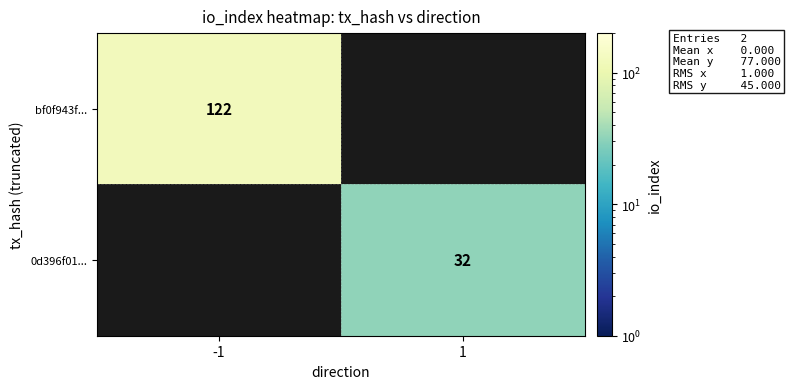

At which category is the sum across all series the highest?

-1